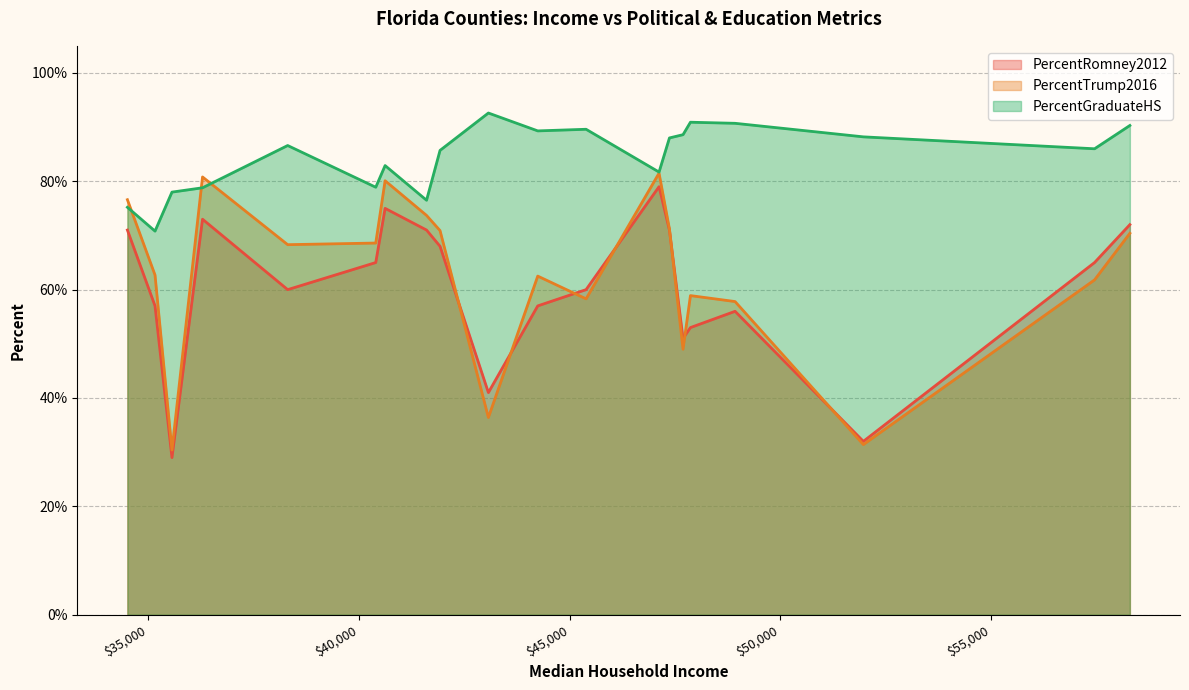

Rank the series at Escambia from highest to lowest value.

PercentGraduateHS, PercentRomney2012, PercentTrump2016